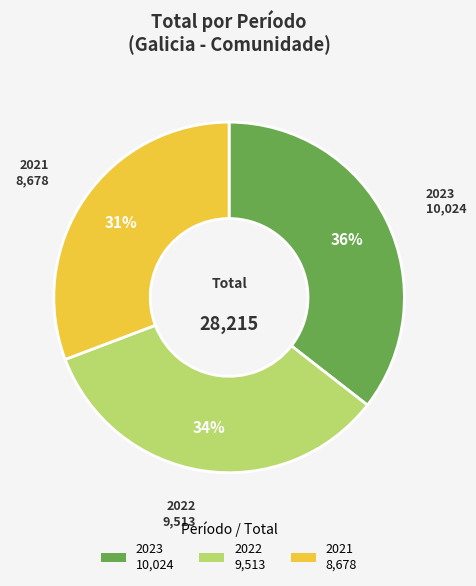

To the nearest percent, what is the difference between the largest and smallest slice percentages?

5%